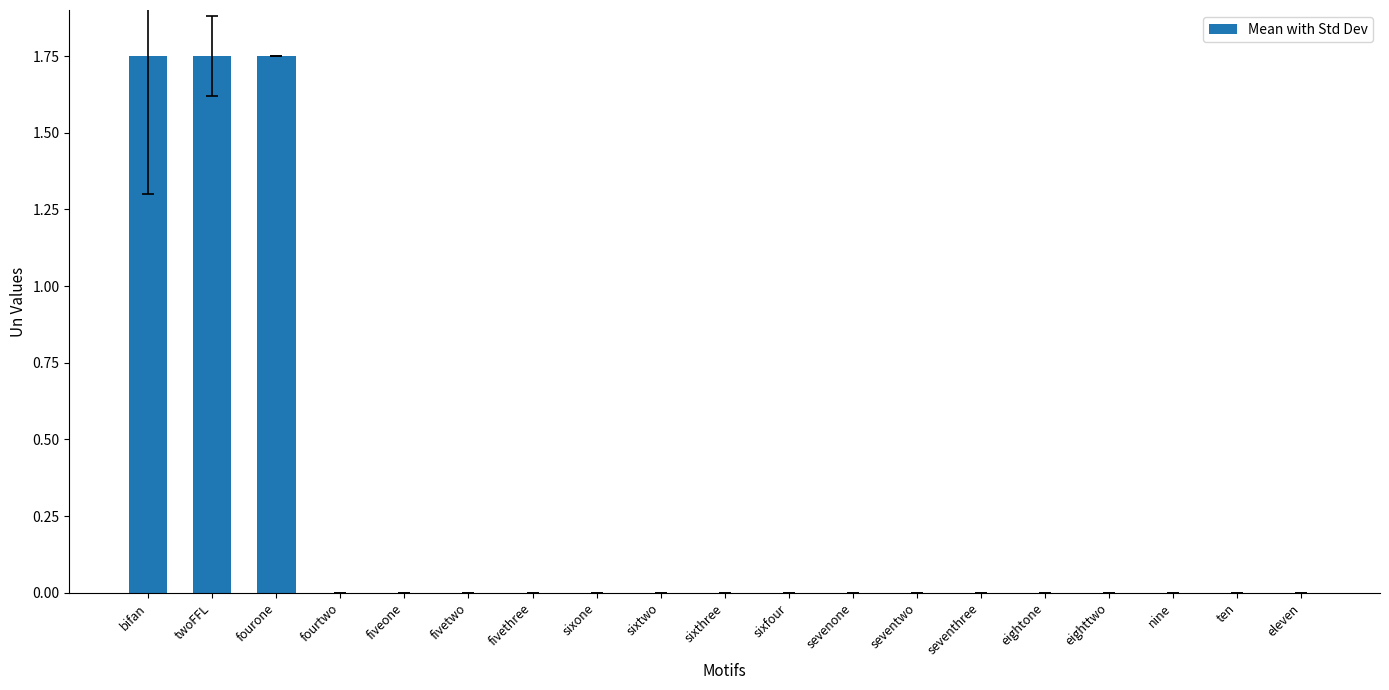

Between twoFFL and ten, which is larger?

twoFFL